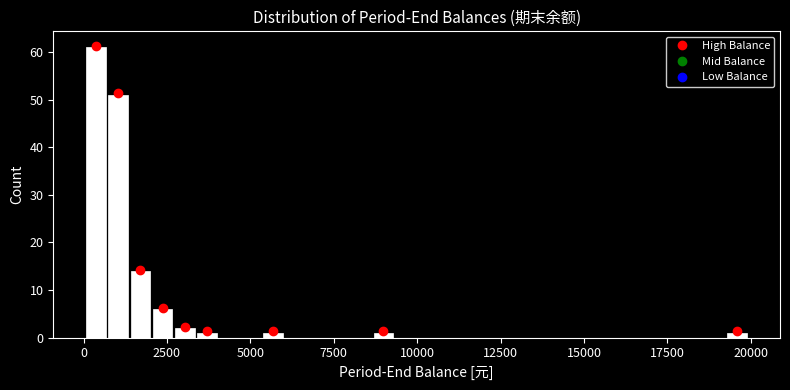

Read against the x-axis, roughly where is the centre of the tallest bar?

500